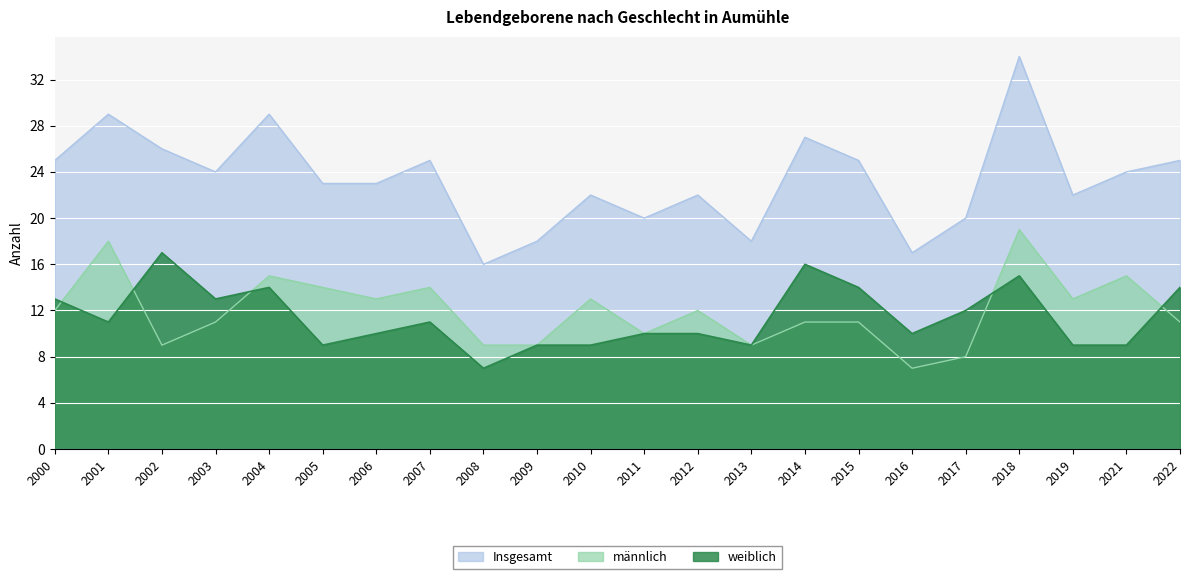

Which category has the lowest value in the männlich series?

2016